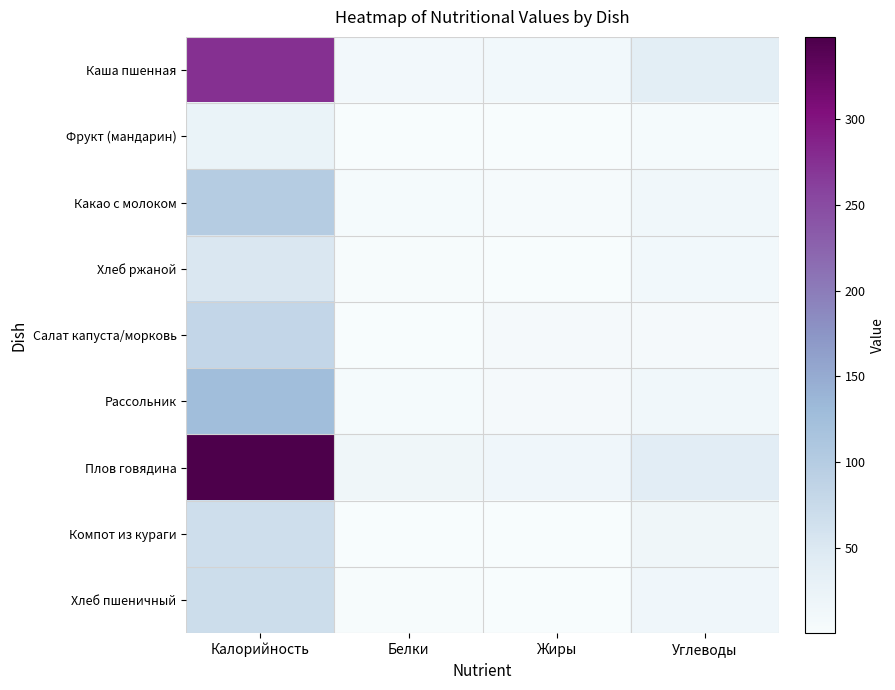

How many series are shown in this chart?

9